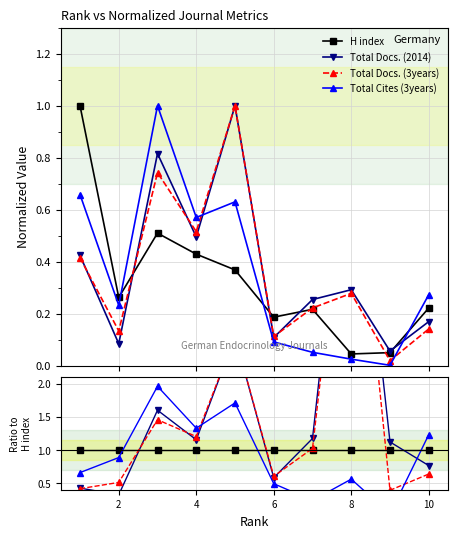

How many intersections are there between H index and Total Docs. (2014)?

4